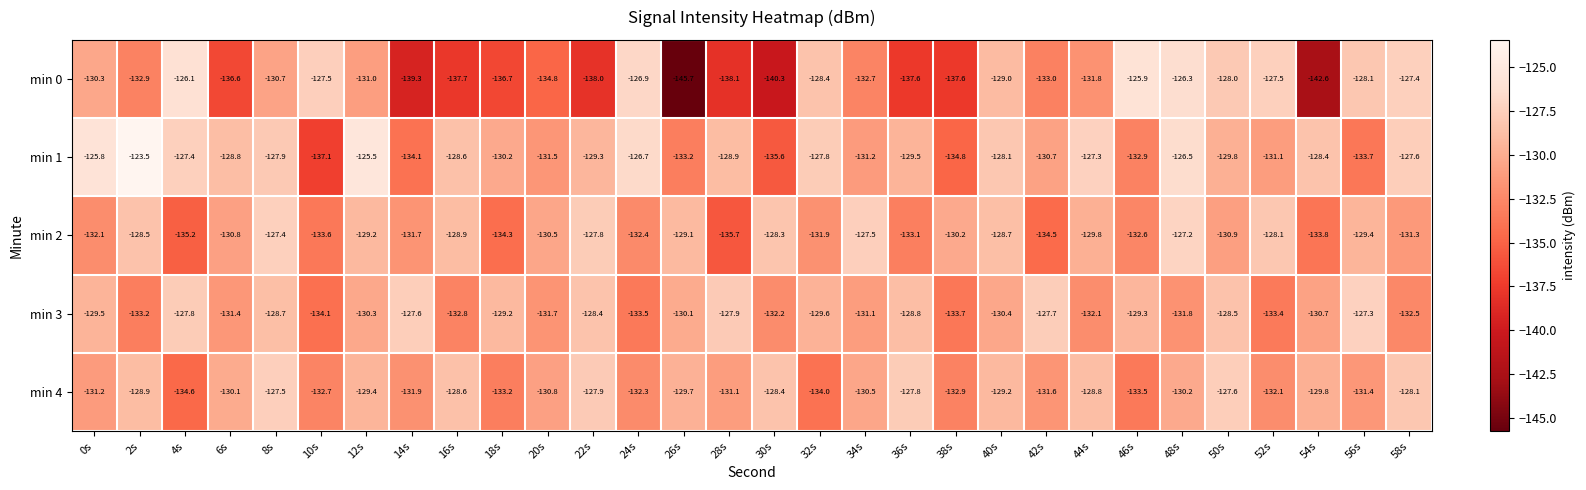

At which category is the sum across all series the highest?

48s